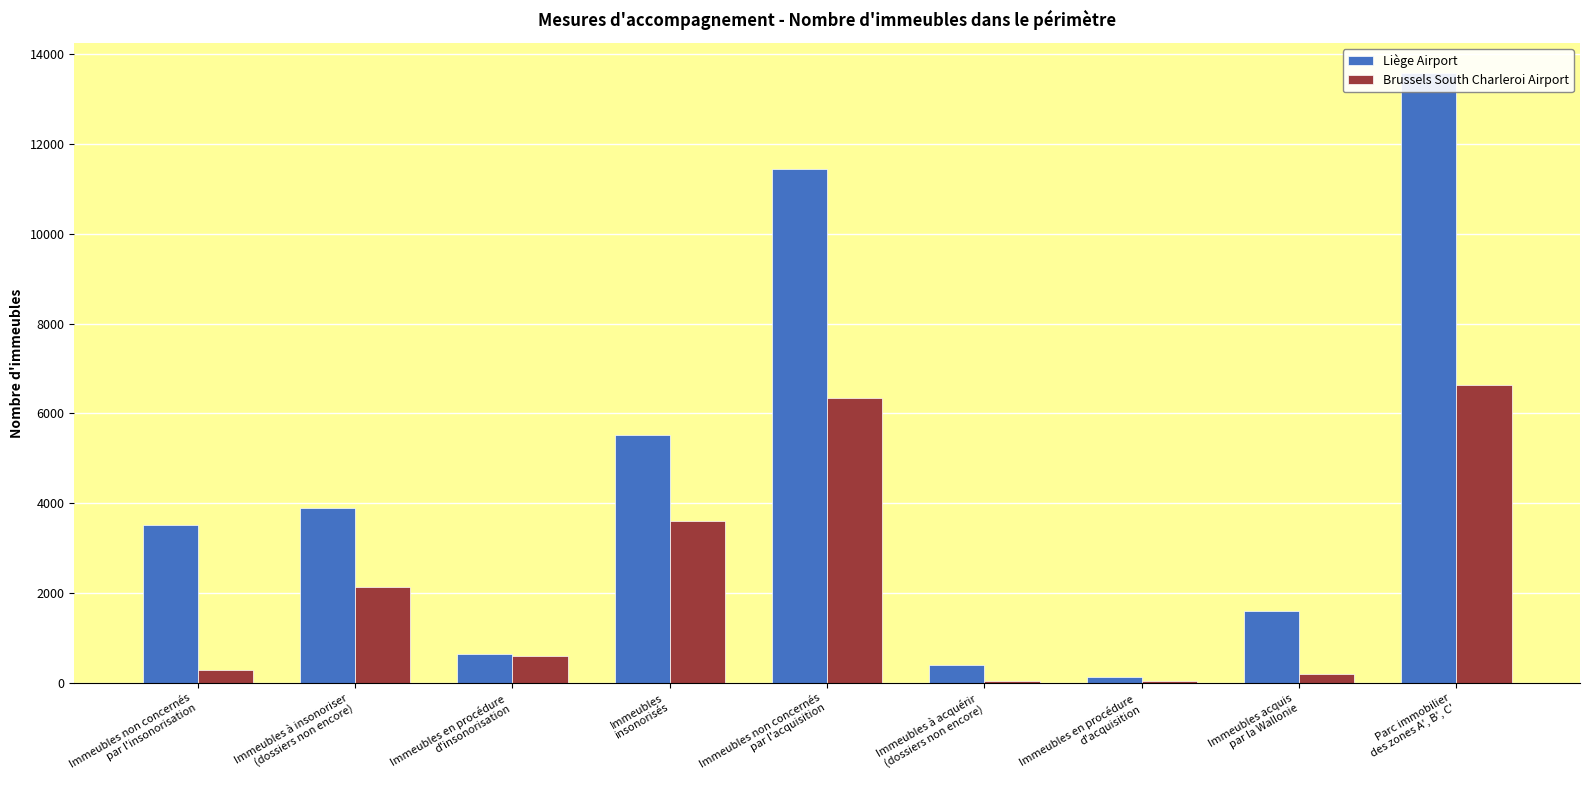

Is it true that Liège Airport equals 1602 at Immeubles acquis
par la Wallonie?

True